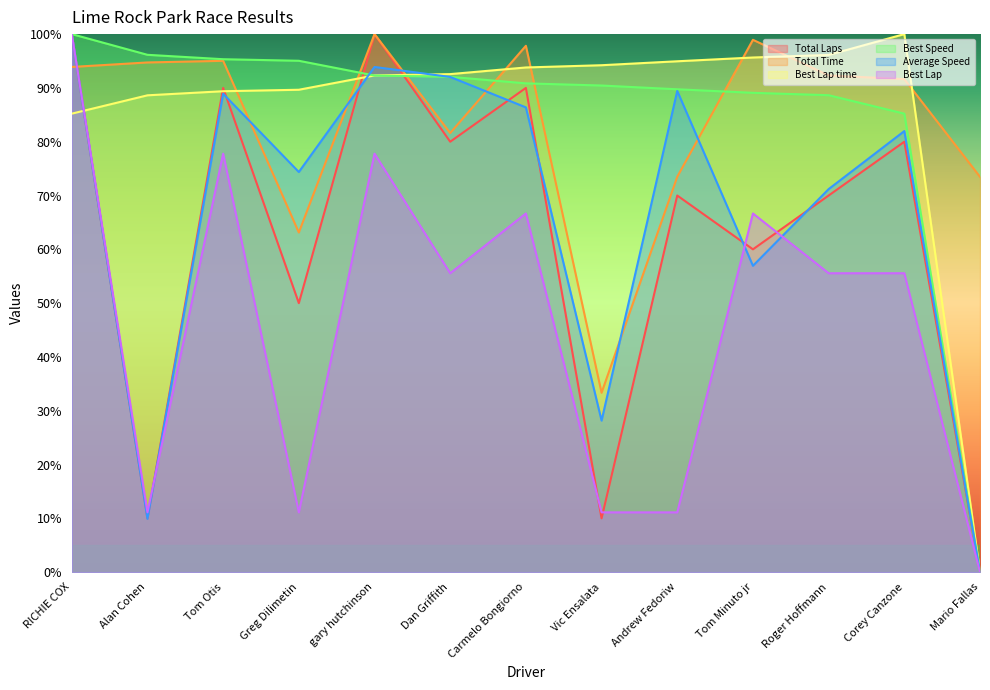

What are all the series names shown in the legend?

Total Laps, Total Time, Best Lap time, Best Speed, Average Speed, Best Lap